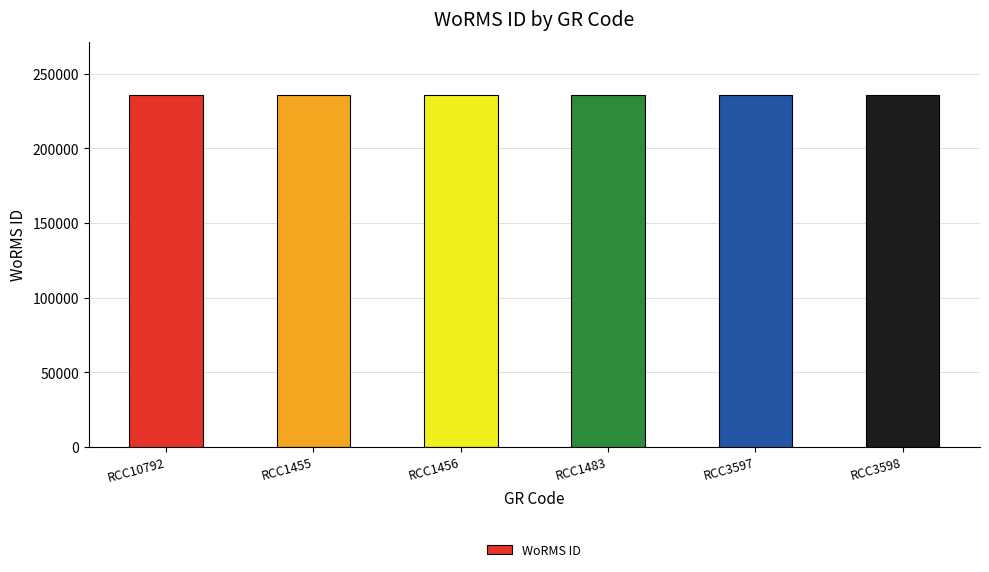

How many data points are less than 235975?

1